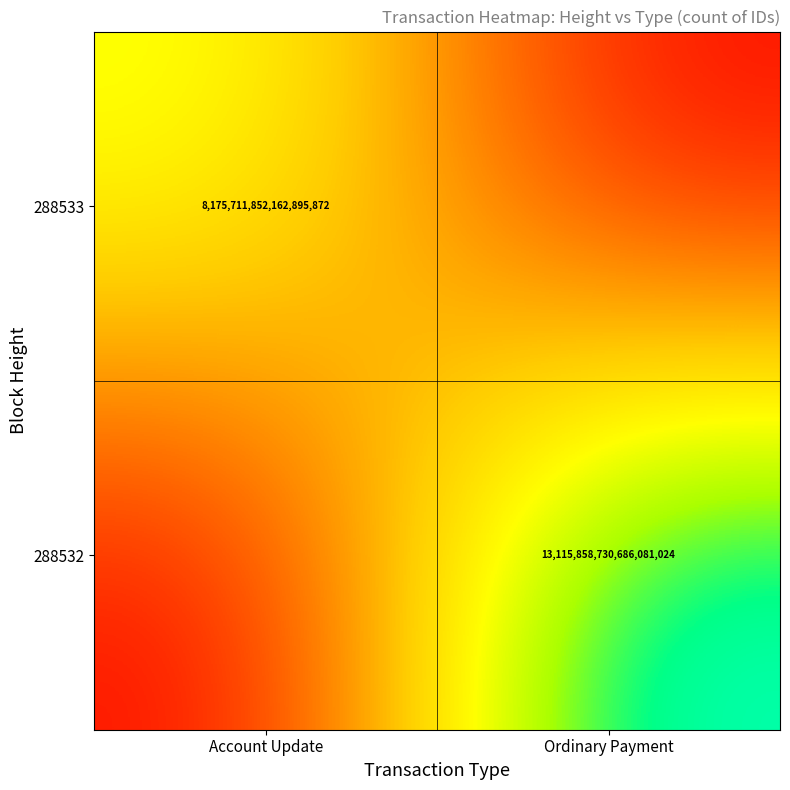

True or false: 288533 has a value of 5178709472917985280 at Account Update.

False